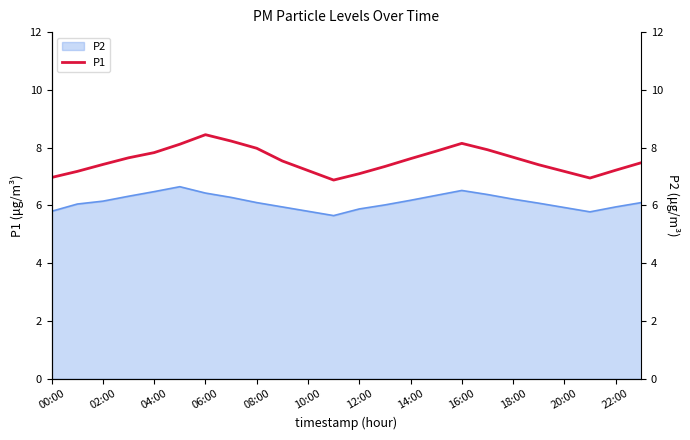

What is the label of the 7th point from the right?

17